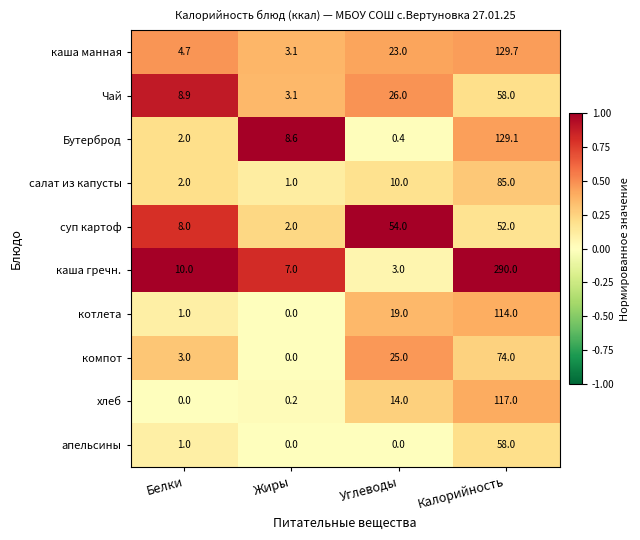

Count the number of categories in the chart.

4